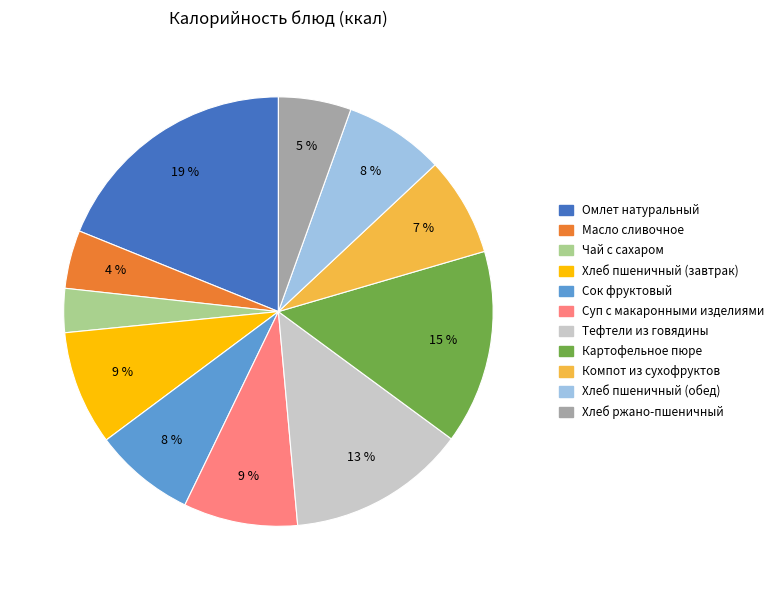

Does Картофельное пюре represent more than half of the total?

No